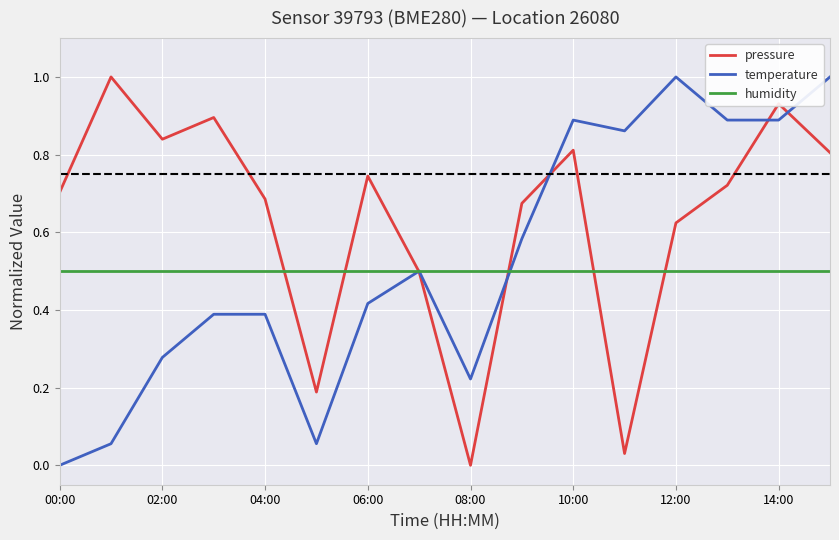

Which series has the largest total across all categories?

pressure